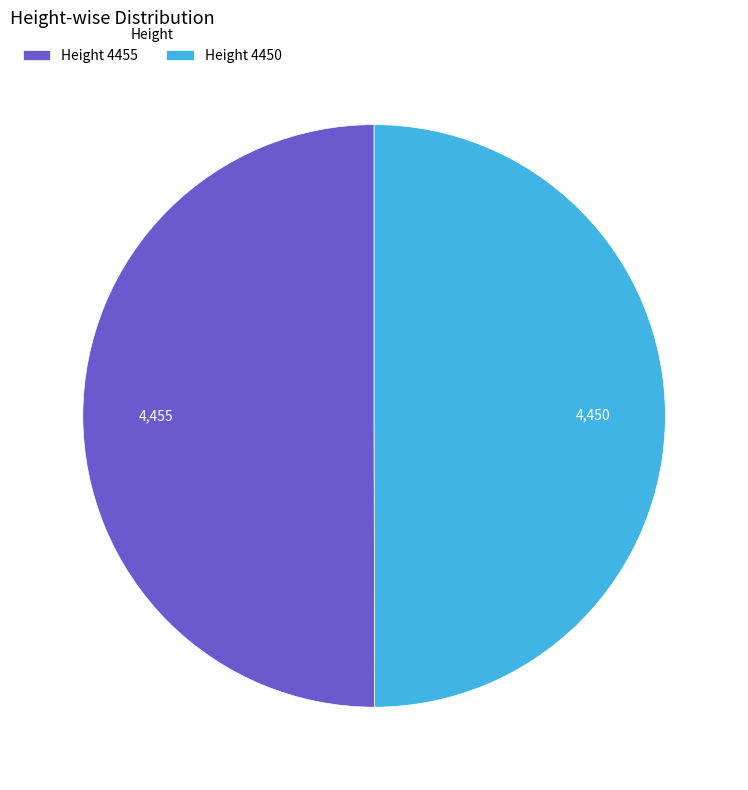

Do Height 4455 and Height 4450 together represent more than half of the pie?

Yes